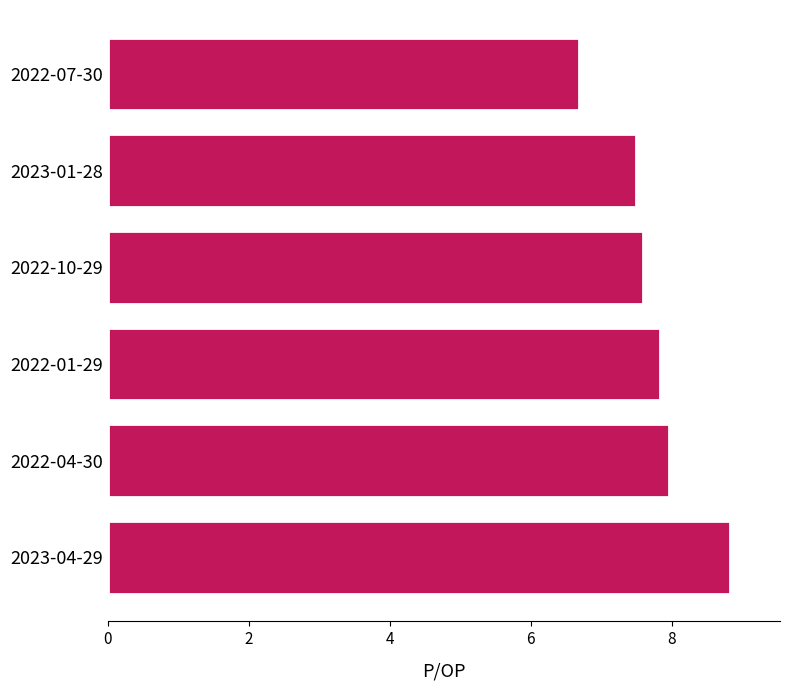

Are the bars horizontal?

Yes